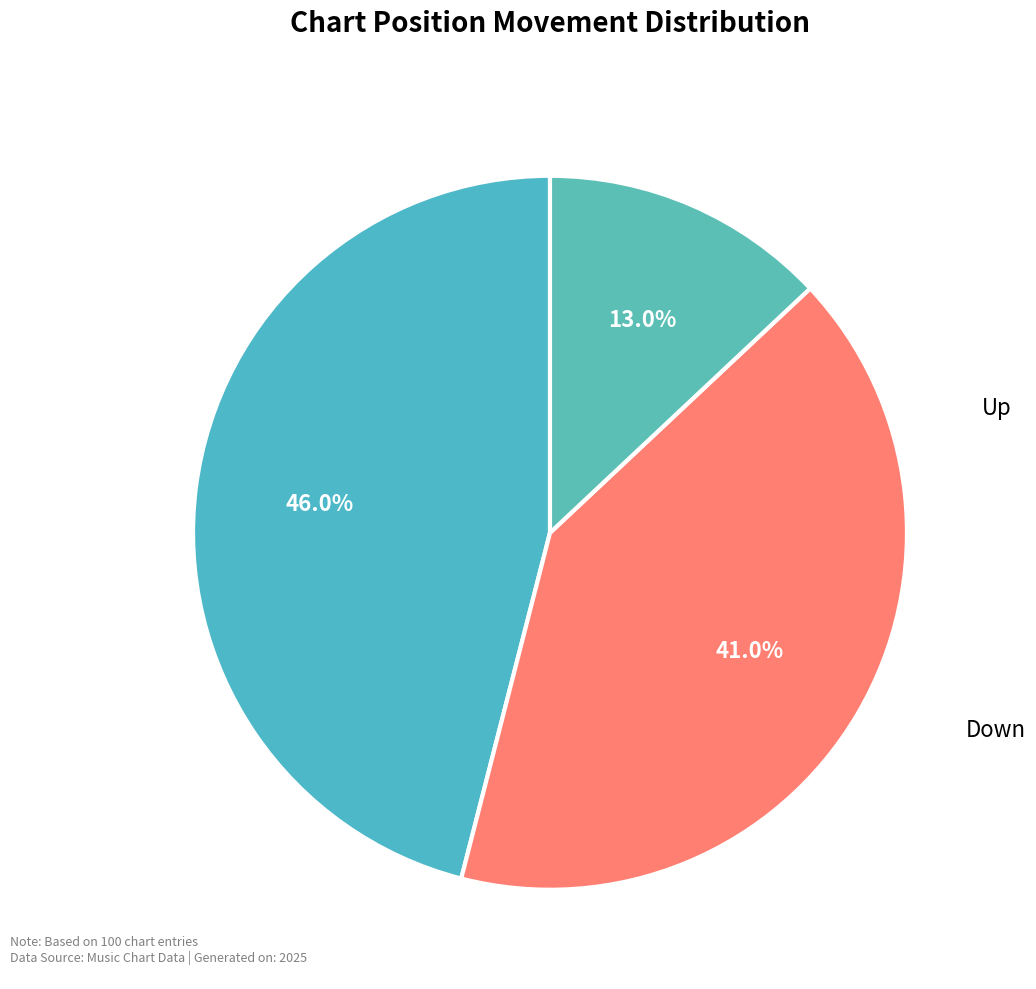

Is there any slice that represents more than half of the pie?

No